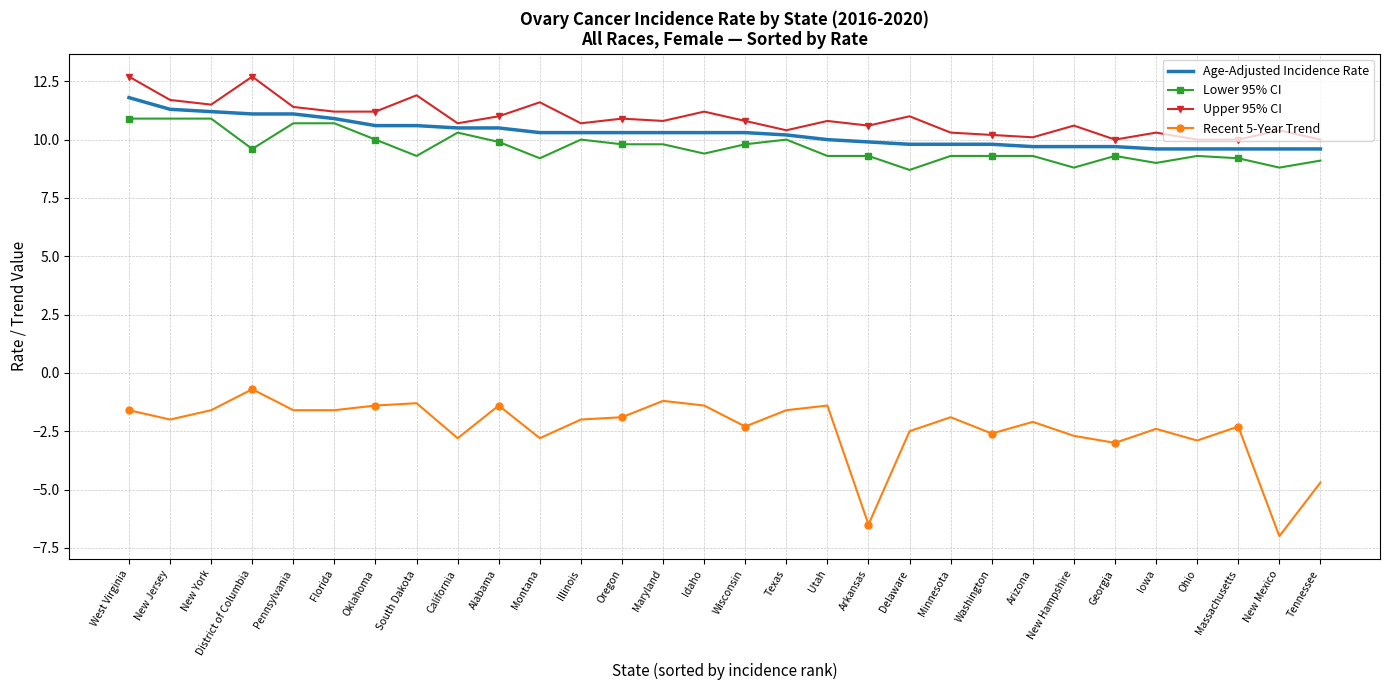

Where does the Lower 95% CI series first go above 9?

West Virginia